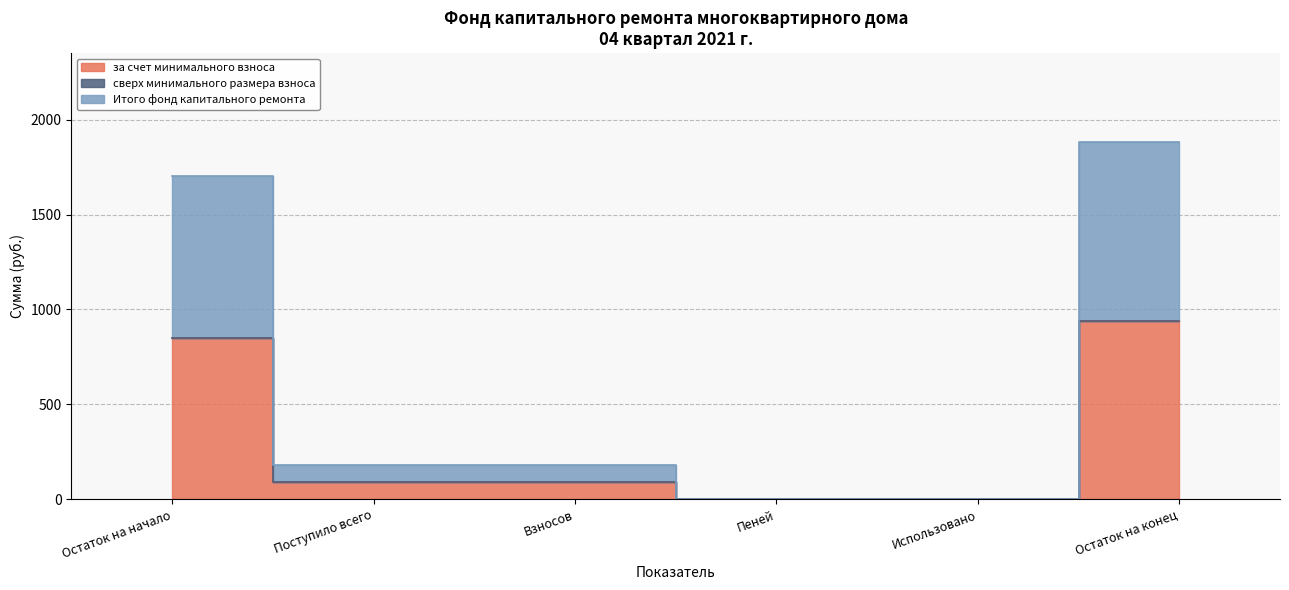

What is the average value of the Итого фонд капитального ремонта series?

328.2